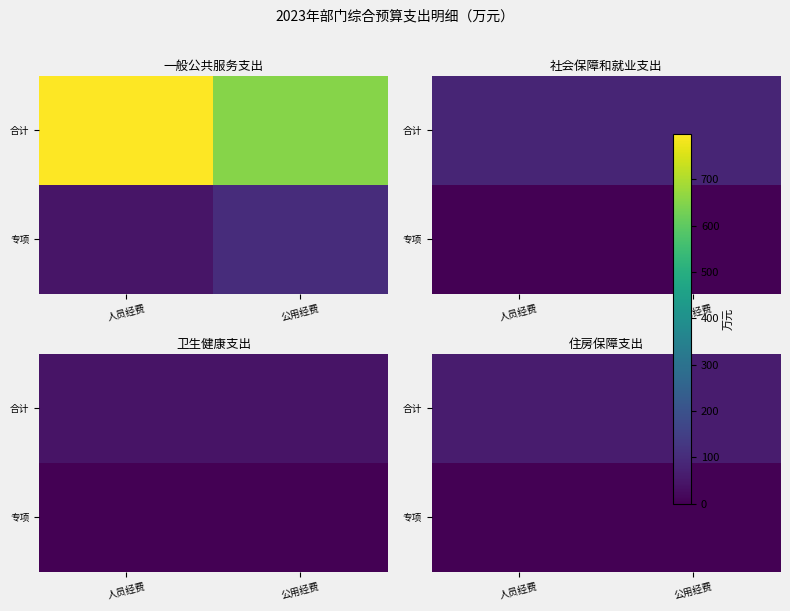

Which has a higher value, 公用经费 or 人员经费?

公用经费